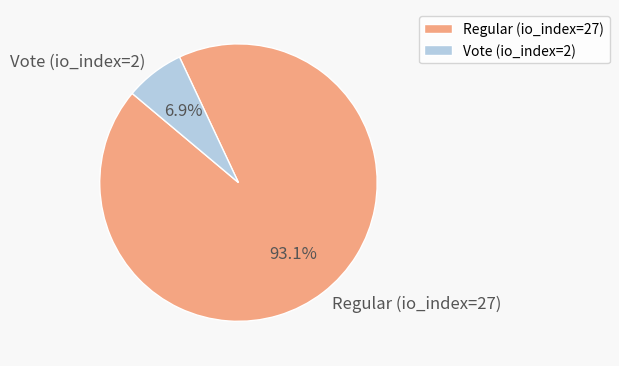

What portion of the pie excludes Regular (io_index=27)?

6.9%